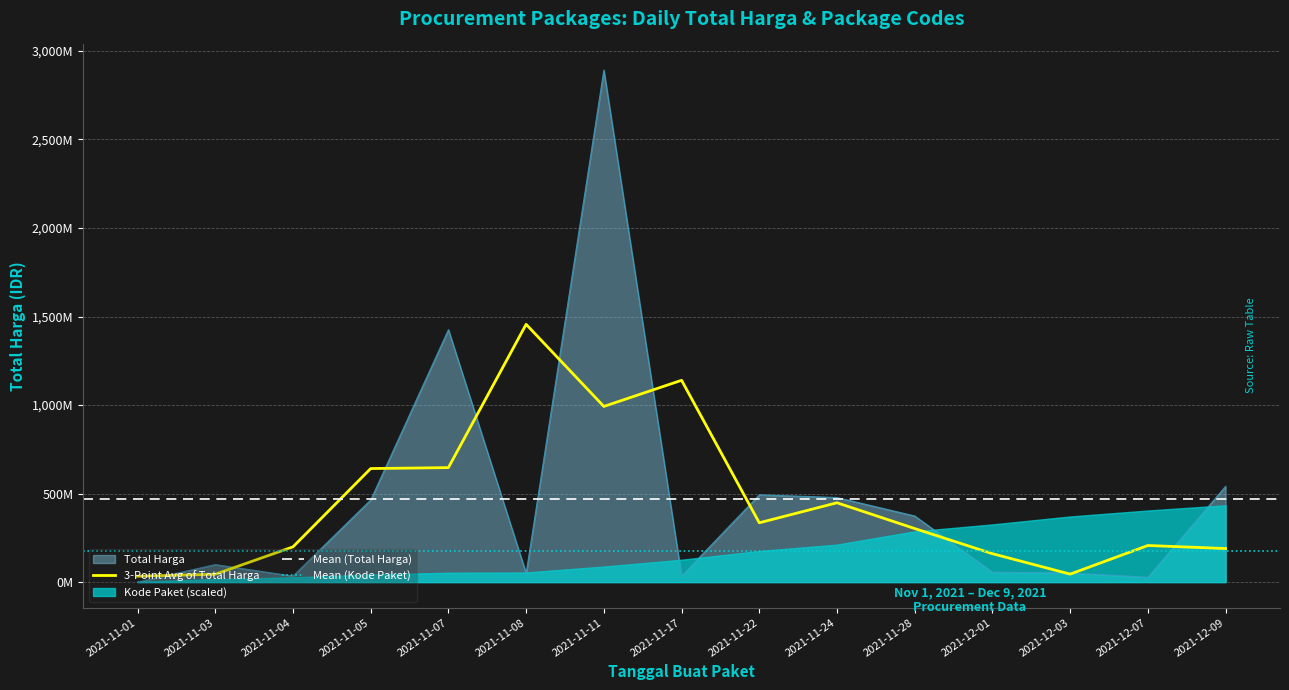

At which label does Total Harga reach its minimum?

2021-11-01